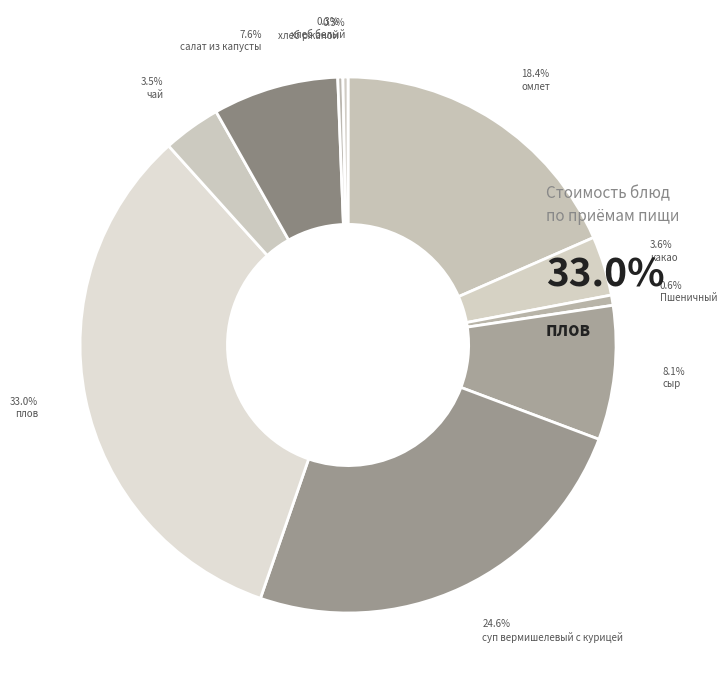

What percentage is the сыр slice, to the nearest percent?

8%